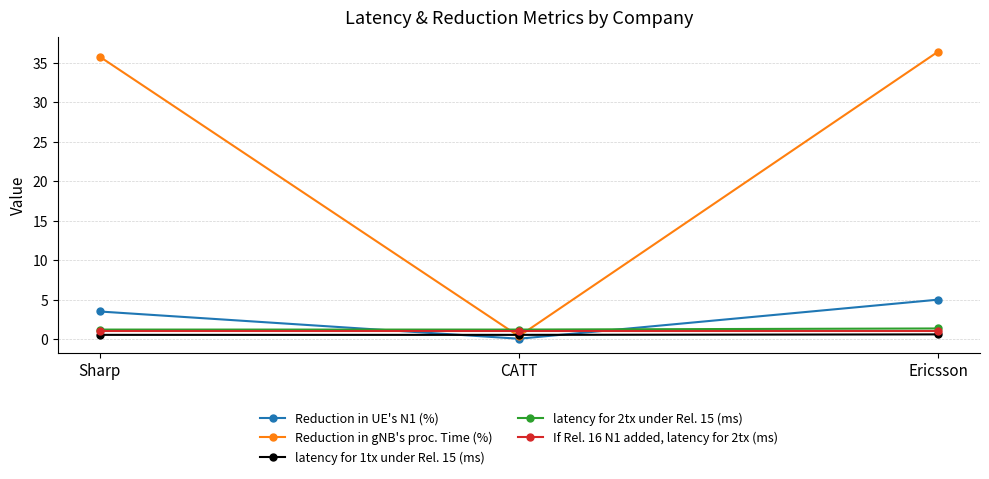

The Reduction in gNB's proc. Time (%) series shows 59.0 at Sharp. True or false?

False